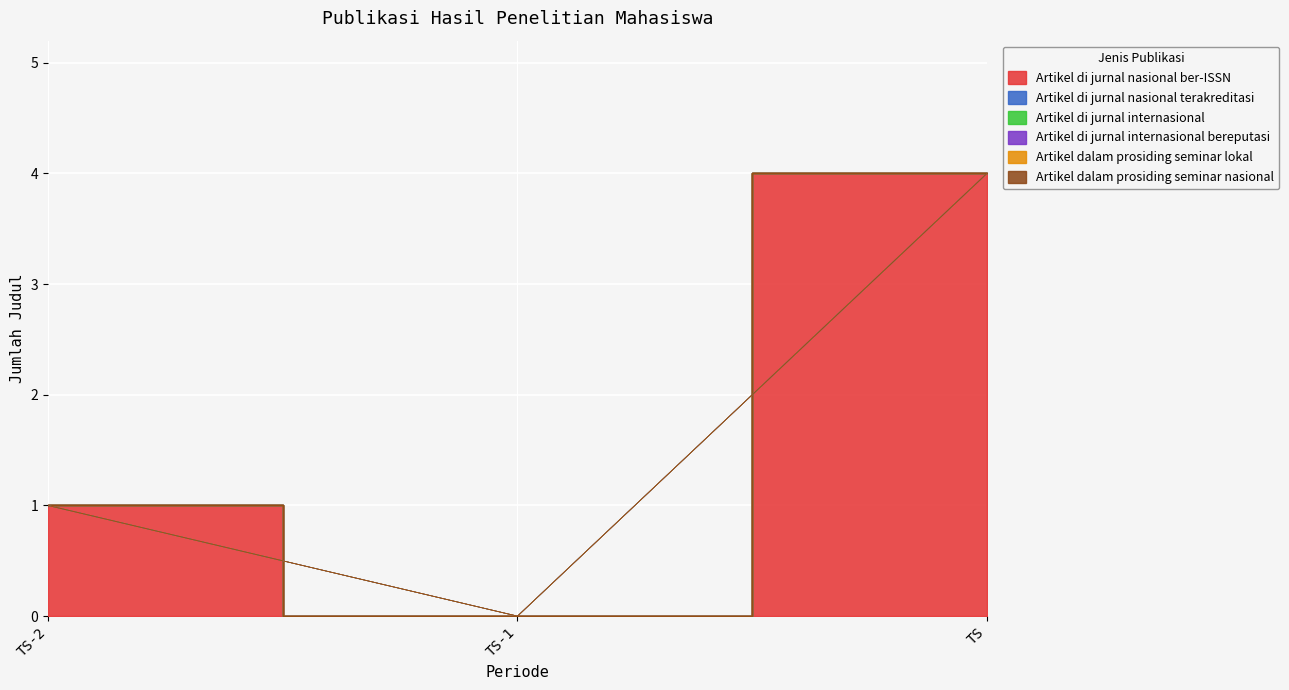

Which series has the largest total across all categories?

Artikel di jurnal nasional ber-ISSN